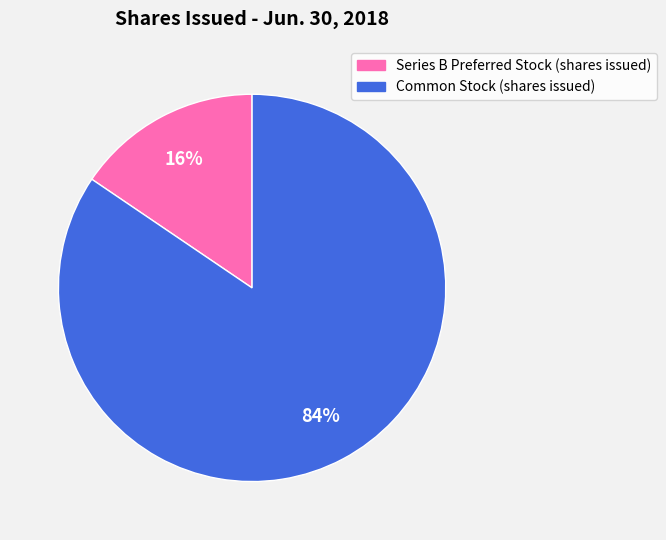

Which has a higher value, Common Stock (shares issued) or Series B Preferred Stock (shares issued)?

Common Stock (shares issued)